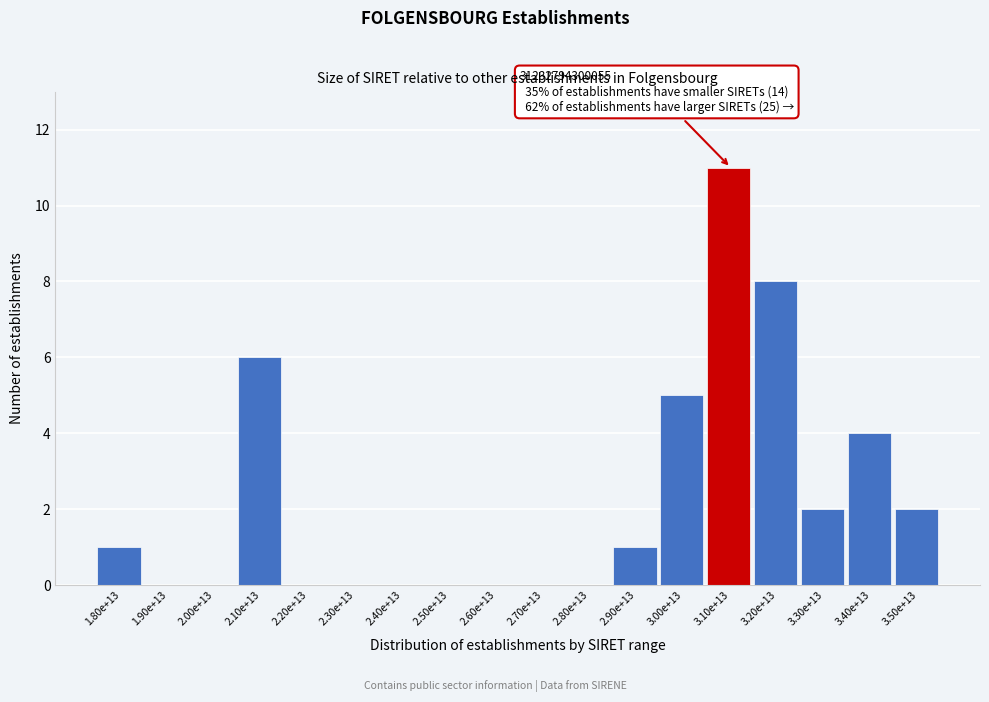

Reading left to right, extract all data points from this chart.

1.80e+13=1	1.90e+13=0	2.00e+13=0	2.10e+13=6	2.20e+13=0	2.30e+13=0	2.40e+13=0	2.50e+13=0	2.60e+13=0	2.70e+13=0	2.80e+13=0	2.90e+13=1	3.00e+13=5	3.10e+13=11	3.20e+13=8	3.30e+13=2	3.40e+13=4	3.50e+13=2